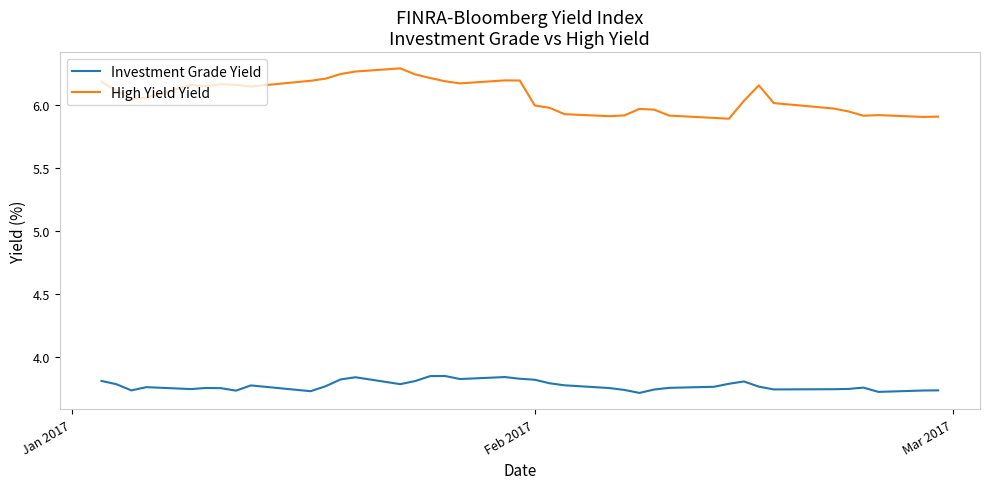

Which series has the widest spread of values?

High Yield Yield